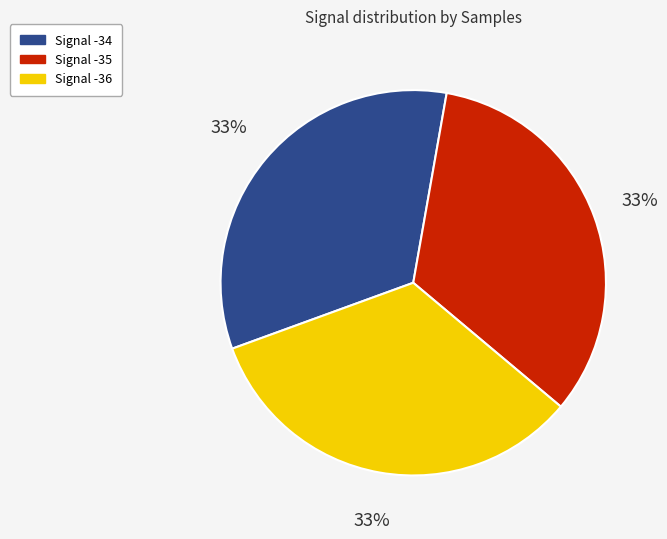

To the nearest percent, what percentage of the pie is Signal -34?

33%